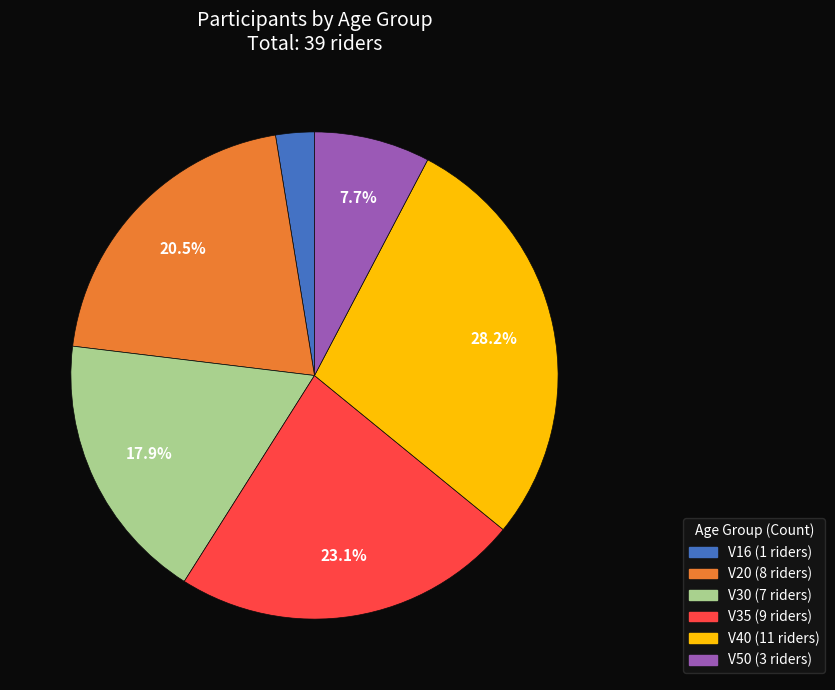

To the nearest percent, what is the combined percentage of V30 and V40?

46%